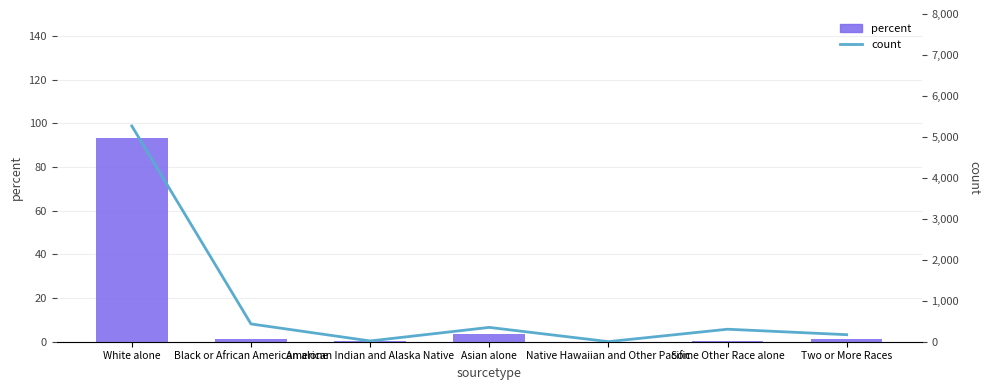

Count the number of data series in this chart.

2